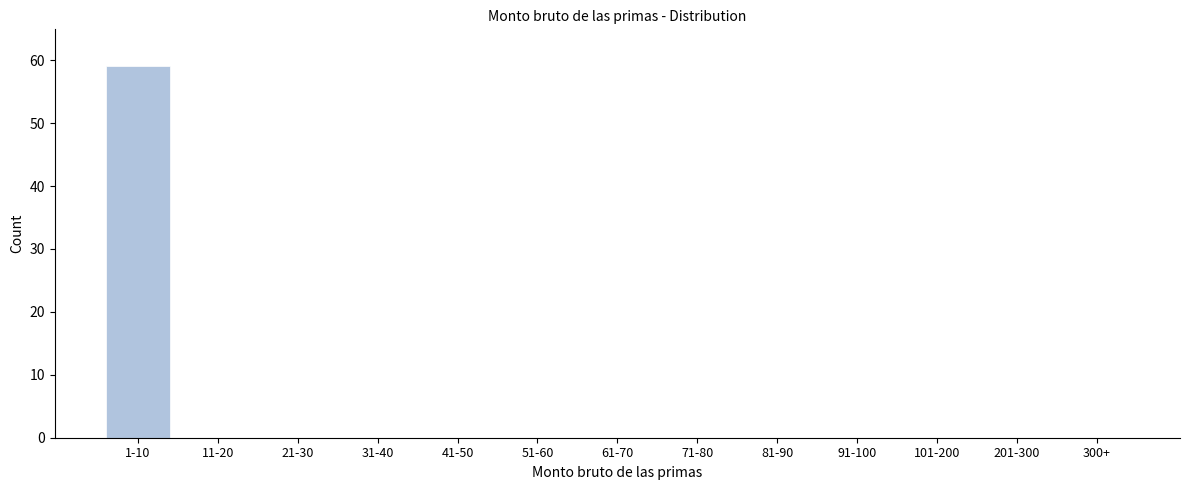

Reading left to right, what are all the values shown in this chart?

1-10=59	11-20=0	21-30=0	31-40=0	41-50=0	51-60=0	61-70=0	71-80=0	81-90=0	91-100=0	101-200=0	201-300=0	300+=0